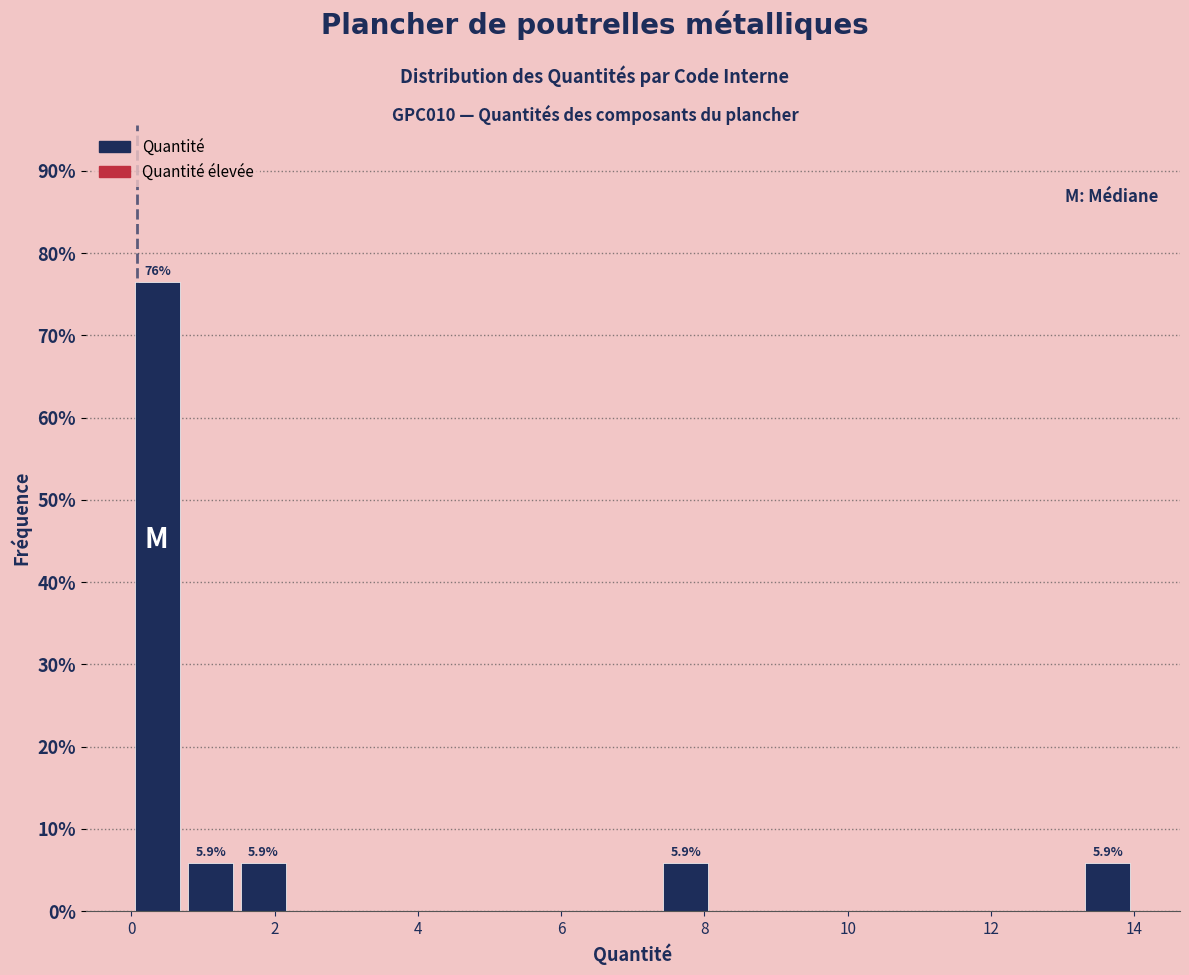

Around what value on the x-axis is the tallest bar? Give the approximate position of its centre, as read against the axis.

0.4